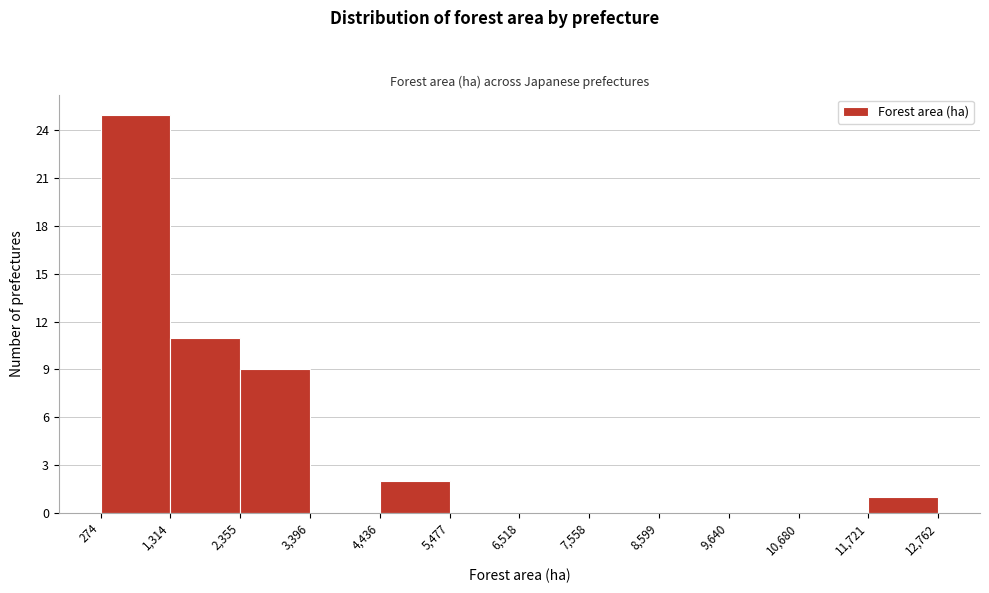

How tall is the bar that spans 1,314 to 2,355 on the x-axis? The values are not printed on the chart, so give them approximately, as read against the axis.

11